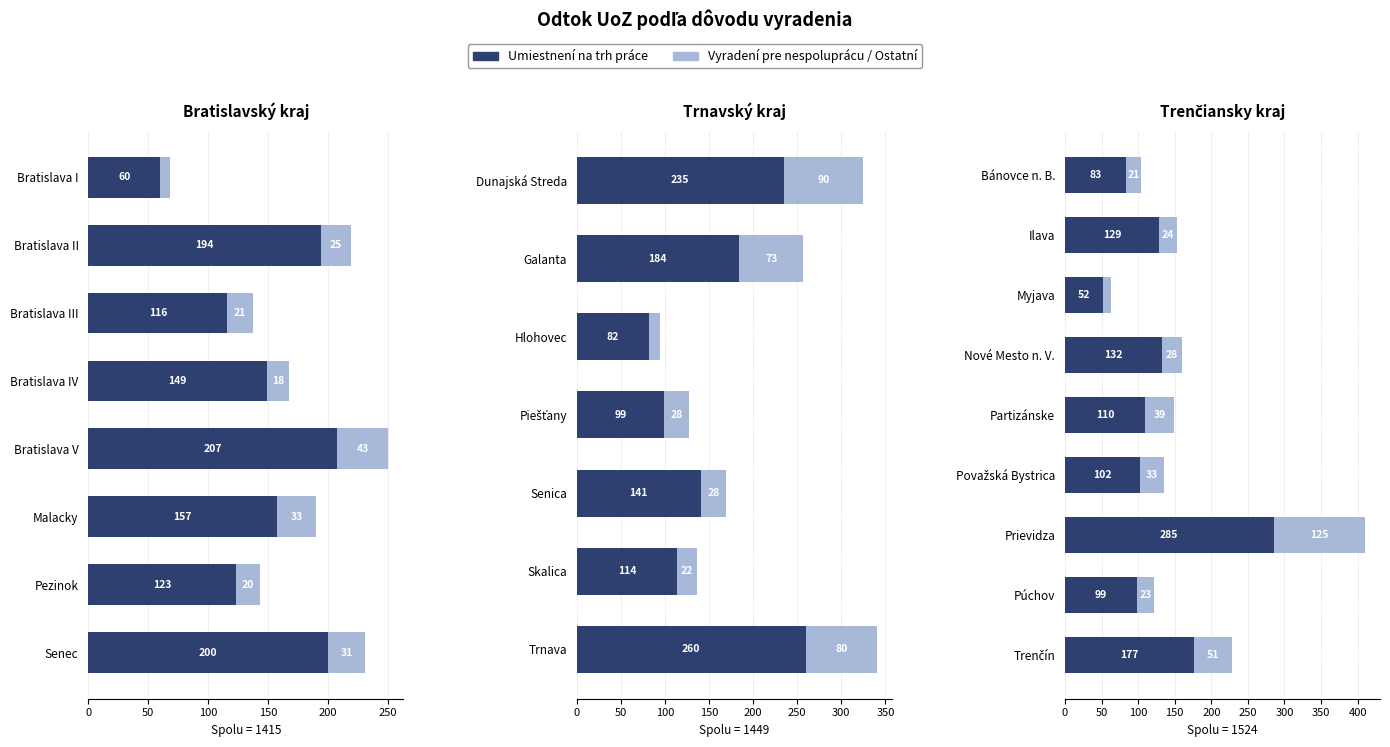

What is the average value of the Umiestnení na trh práce series?

130